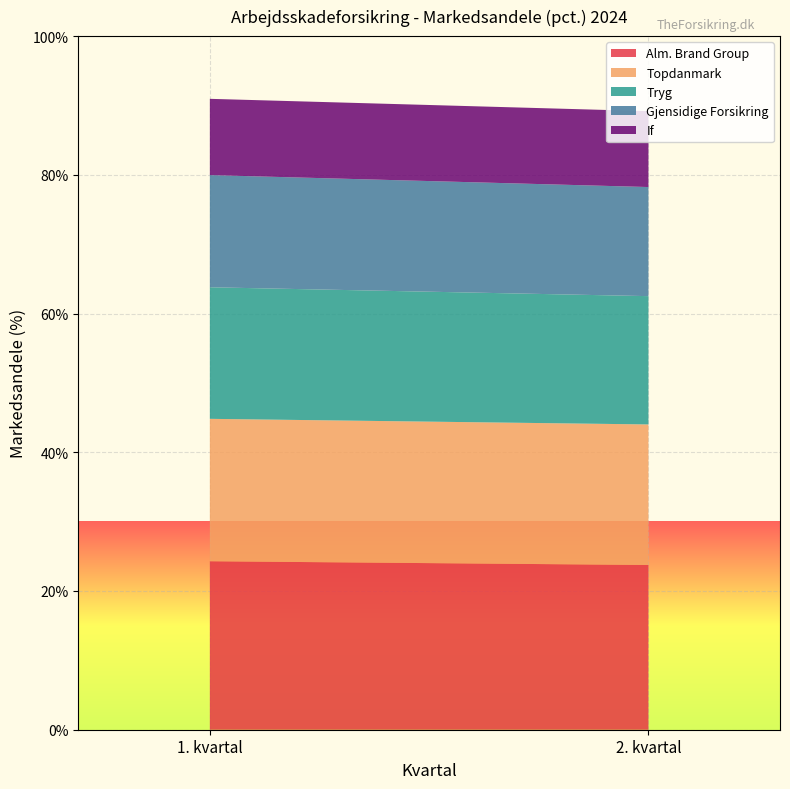

Reading left to right, what are all the values shown in this chart?

Alm. Brand Group: 24.3	23.7
Topdanmark: 20.5	20.3
Tryg: 19.0	18.5
Gjensidige Forsikring: 16.2	15.7
If: 11.0	10.9